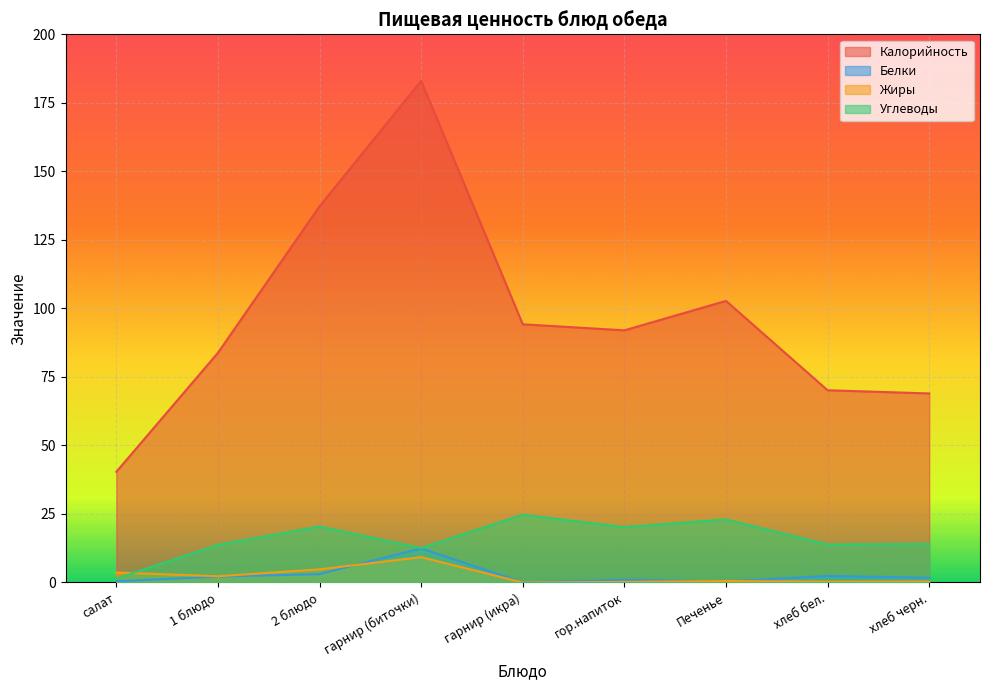

What is the spread (max minus min) of values at 1 блюдо?

81.6